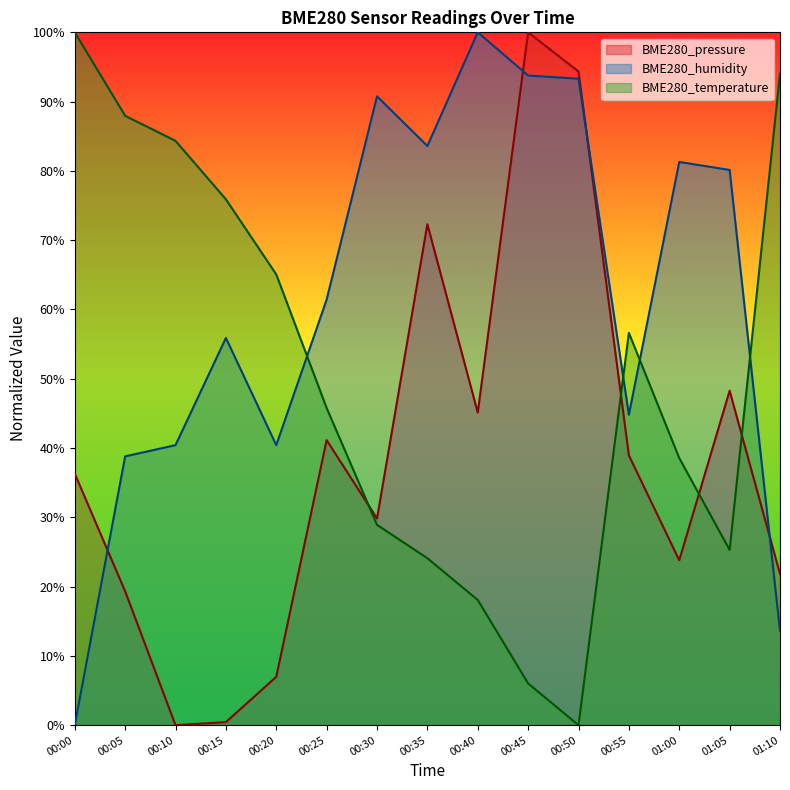

List the series in order of their peak value, lowest first.

BME280_pressure, BME280_humidity, BME280_temperature